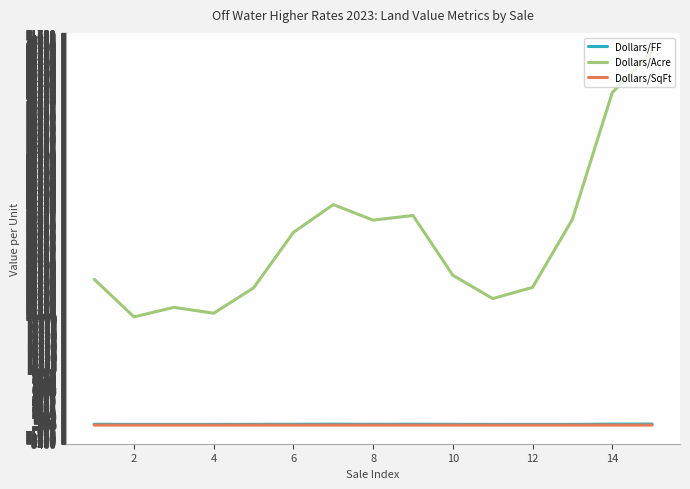

Which series has the widest spread of values?

Dollars/Acre